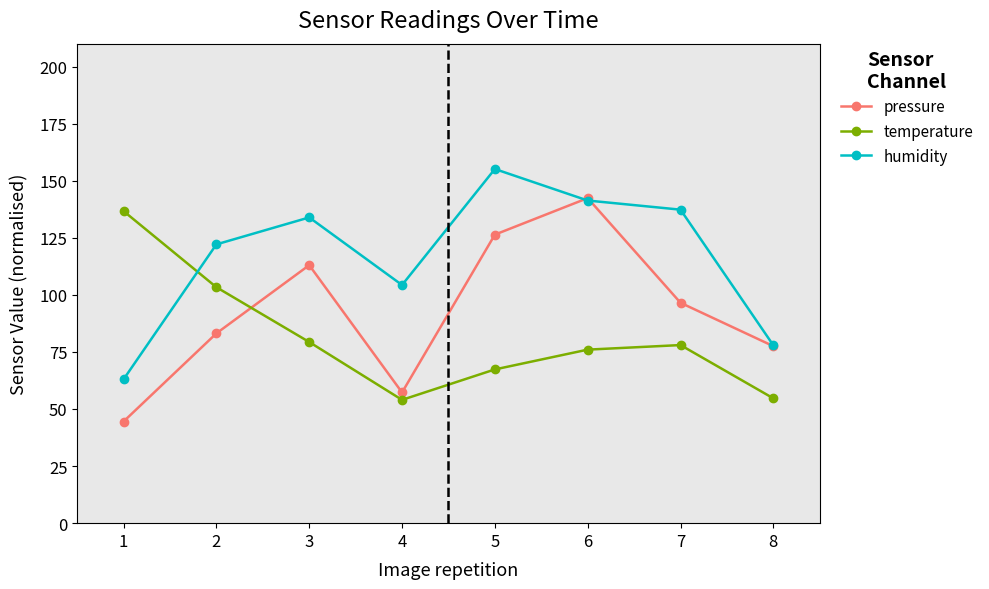

What is the spread (max minus min) of values at 7?

59.3